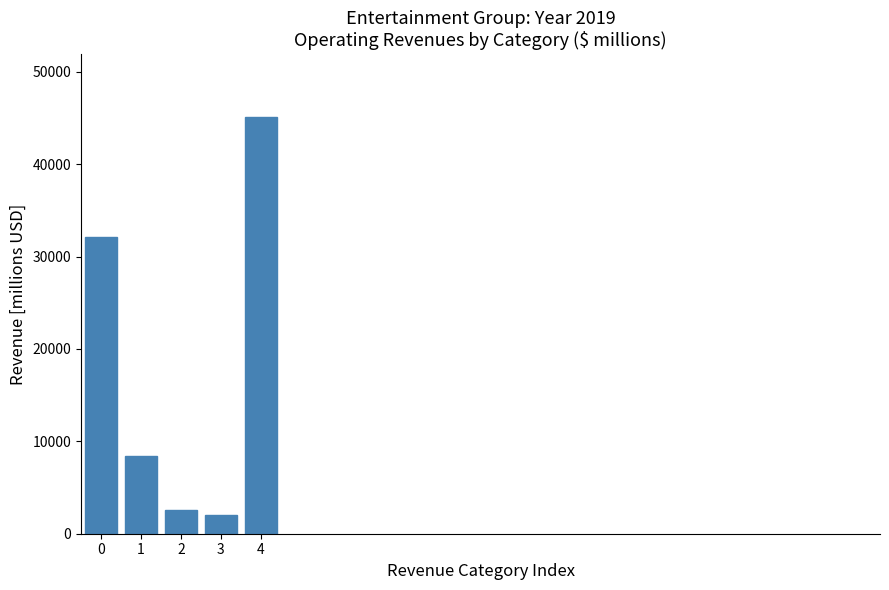

Reading left to right, transcribe all the data shown in this chart.

0=32110	1=8403	2=2573	3=2040	4=45126